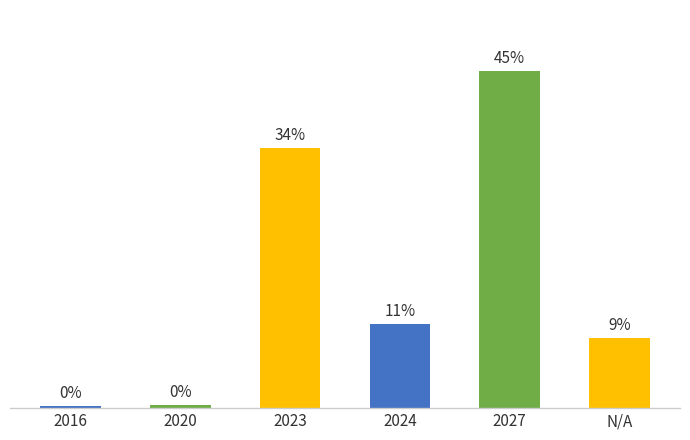

List the labels in order of value, largest first.

2027, 2023, 2024, N/A, 2020, 2016